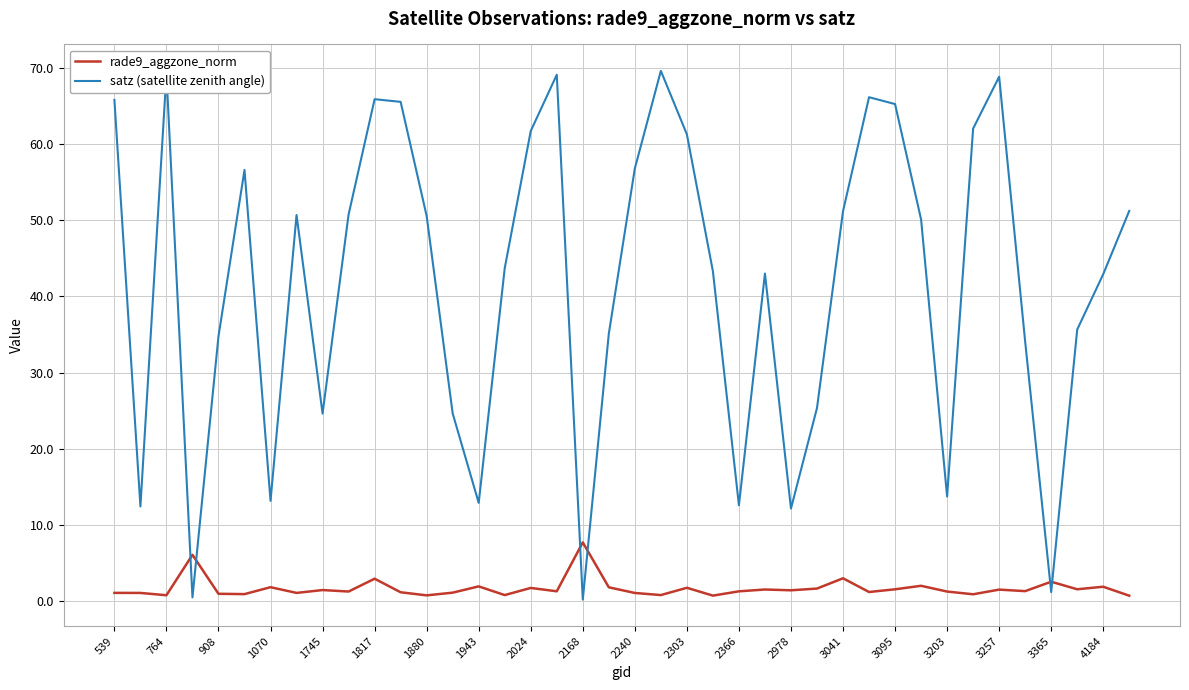

List the series in order of their peak value, lowest first.

rade9_aggzone_norm, satz (satellite zenith angle)